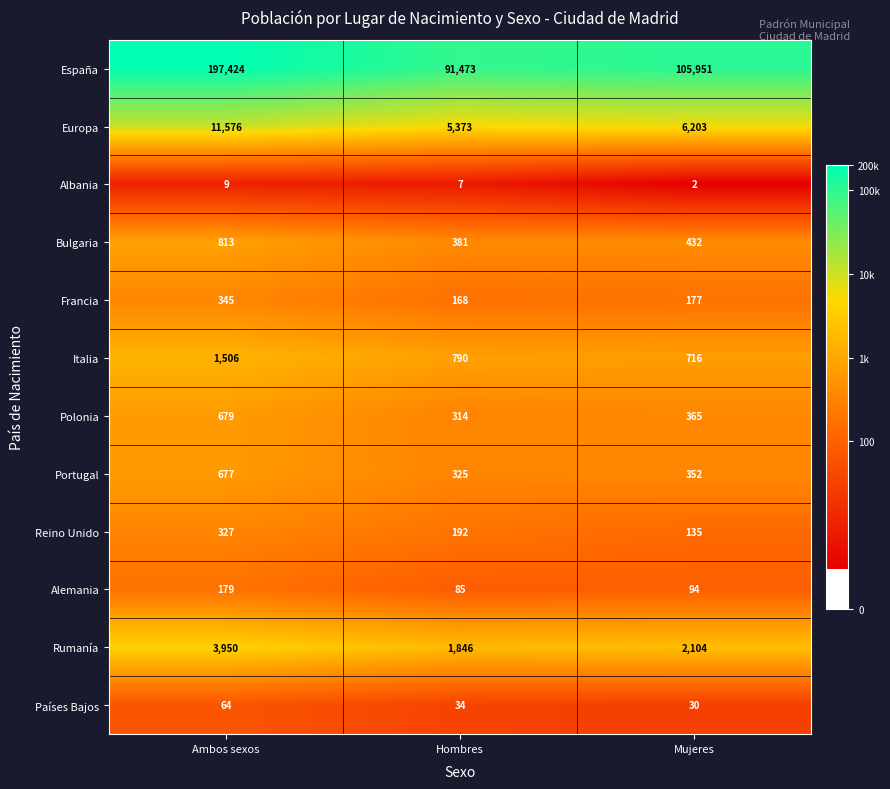

What is the maximum value shown in the chart?

197424